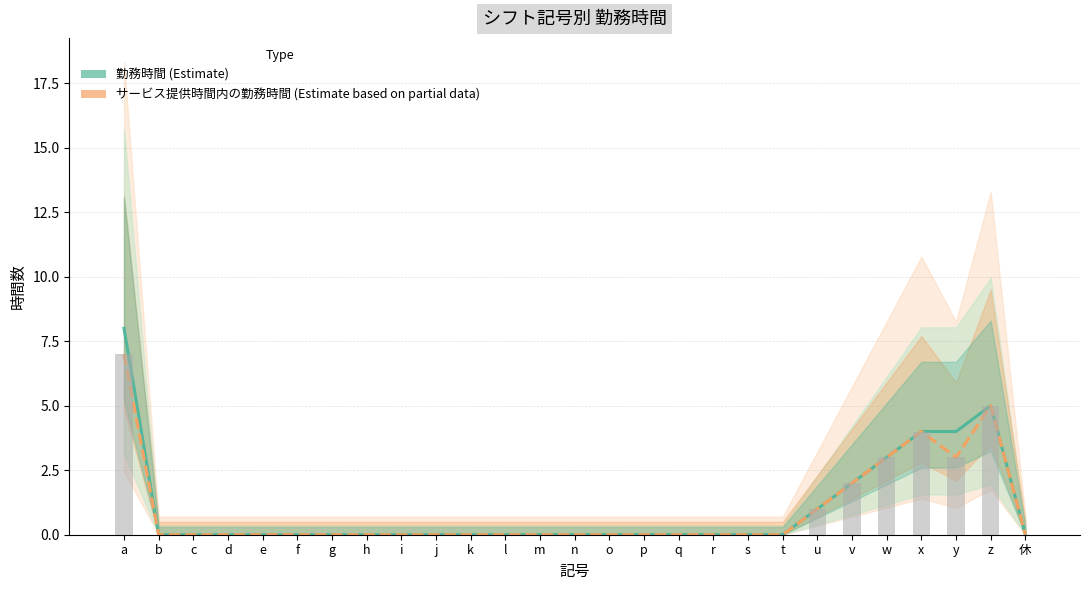

Rank the series by their maximum value, from highest to lowest.

勤務時間, サービス提供時間内の勤務時間